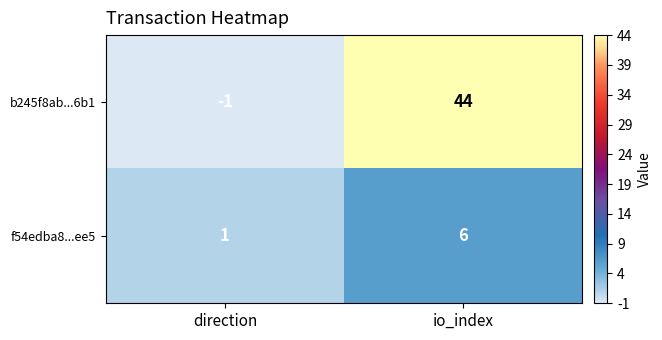

The f54edba8...ee5 series shows 2 at io_index. True or false?

False